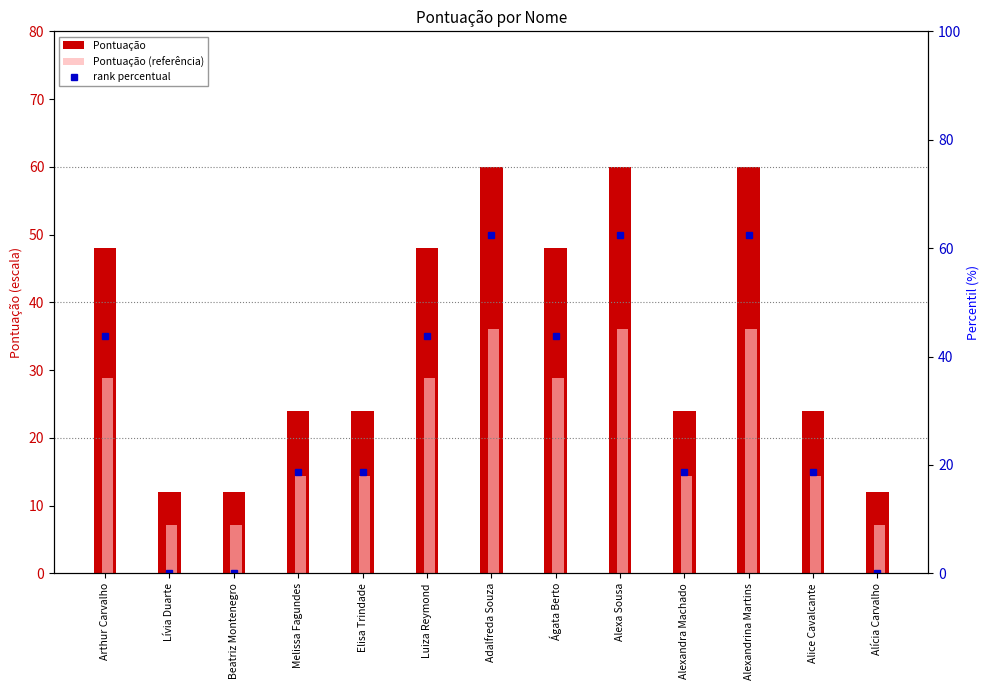

List the labels in order of Pontuação (referência) value, smallest first.

Lívia Duarte, Beatriz Montenegro, Alícia Carvalho, Melissa Fagundes, Elisa Trindade, Alexandra Machado, Alice Cavalcante, Arthur Carvalho, Luiza Reymond, Ágata Berto, Adalfreda Souza, Alexa Sousa, Alexandrina Martins